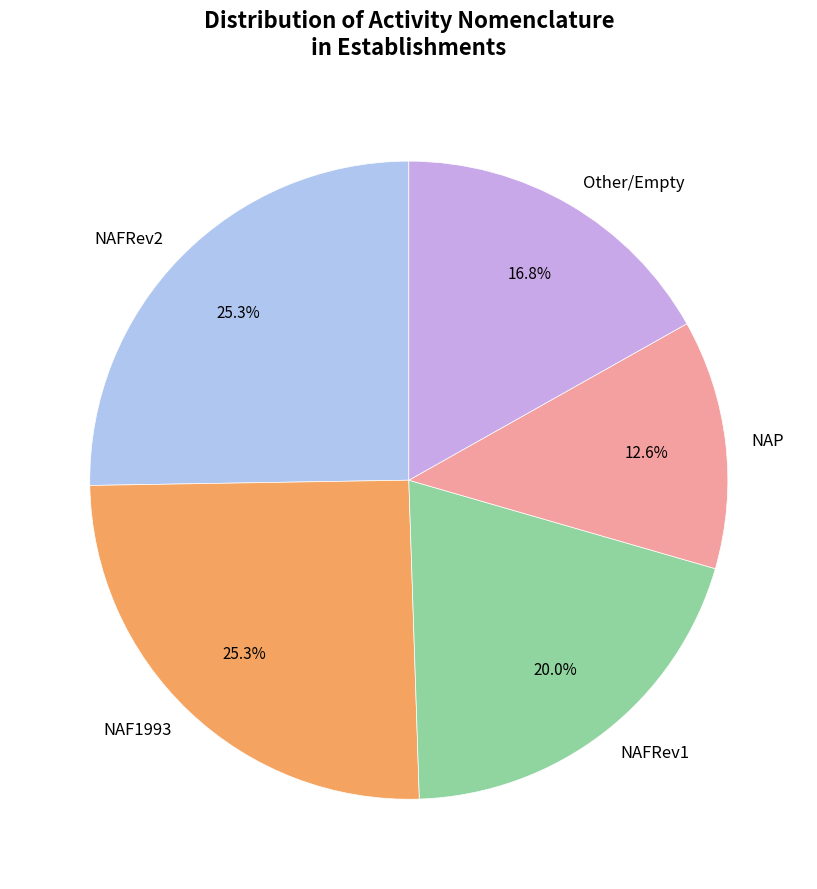

Is NAP the majority of the pie?

No